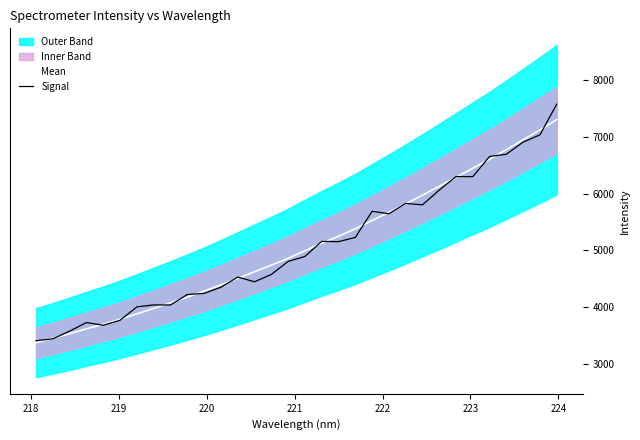

How many categories are shown in the chart?

32